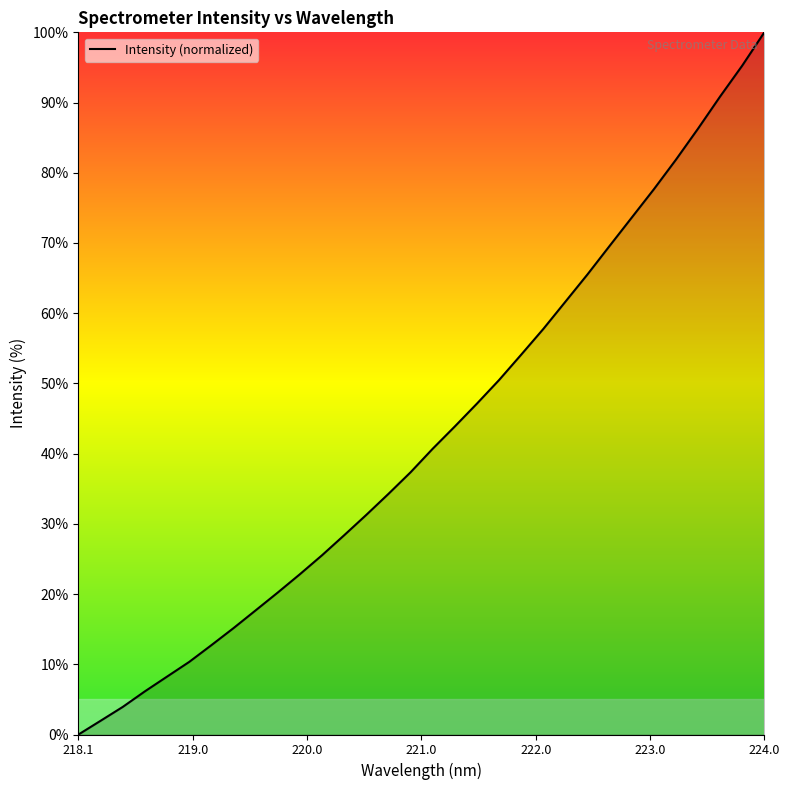

Count the number of values greater than 40.

16